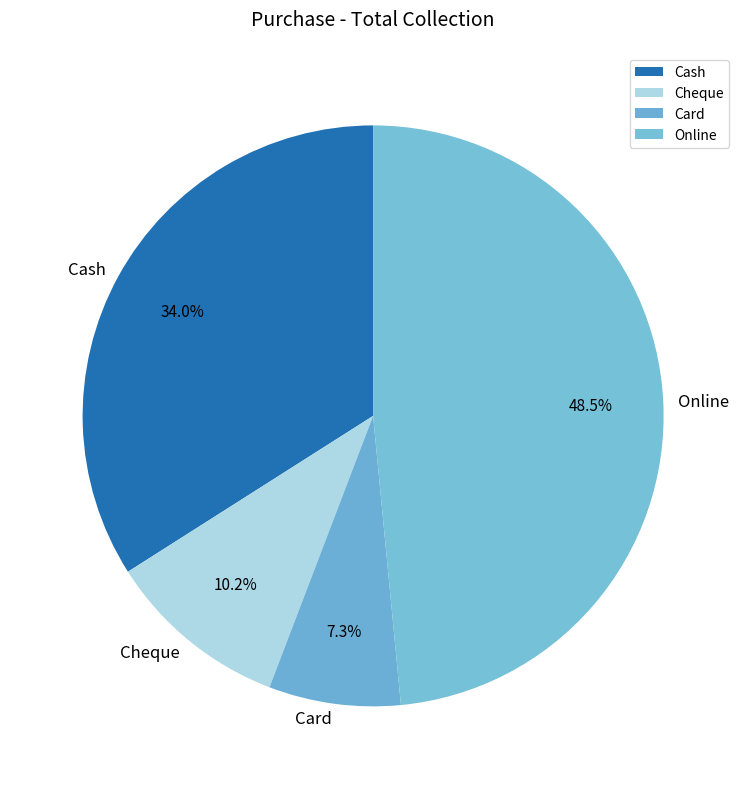

What percentage is NOT represented by Cheque?

89.8%